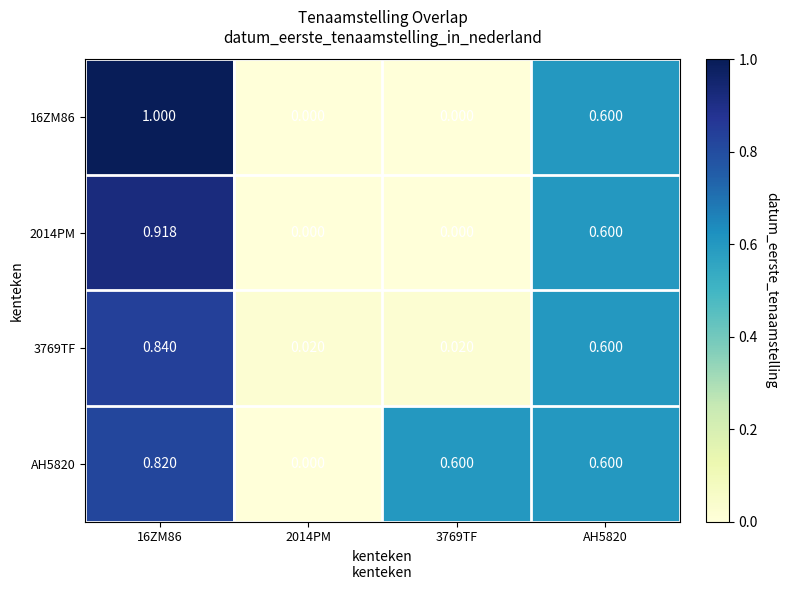

Is the value of 3769TF at 2014PM greater than the value of AH5820 at AH5820?

No